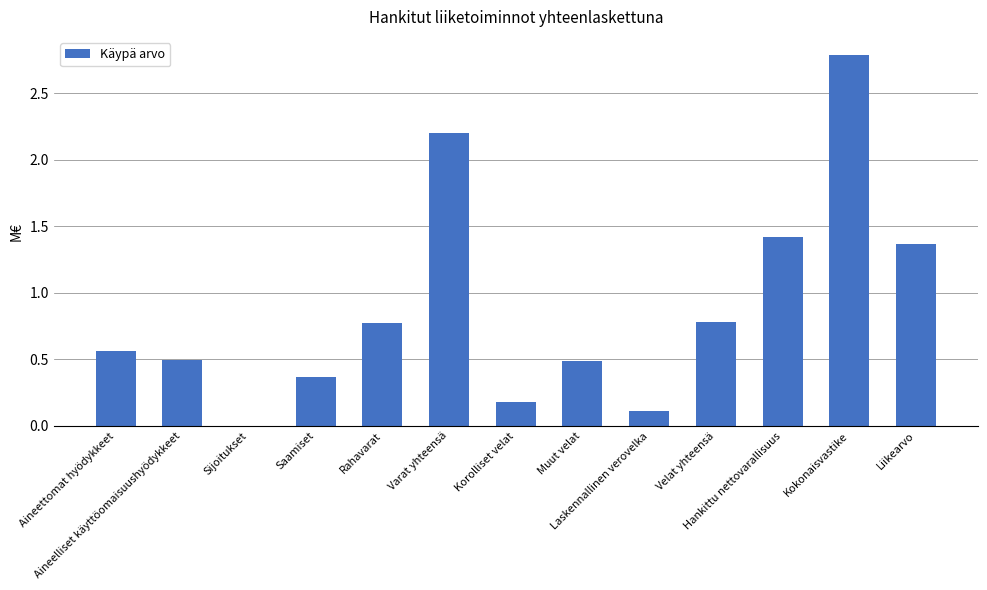

What is the sum of all values?

11.5